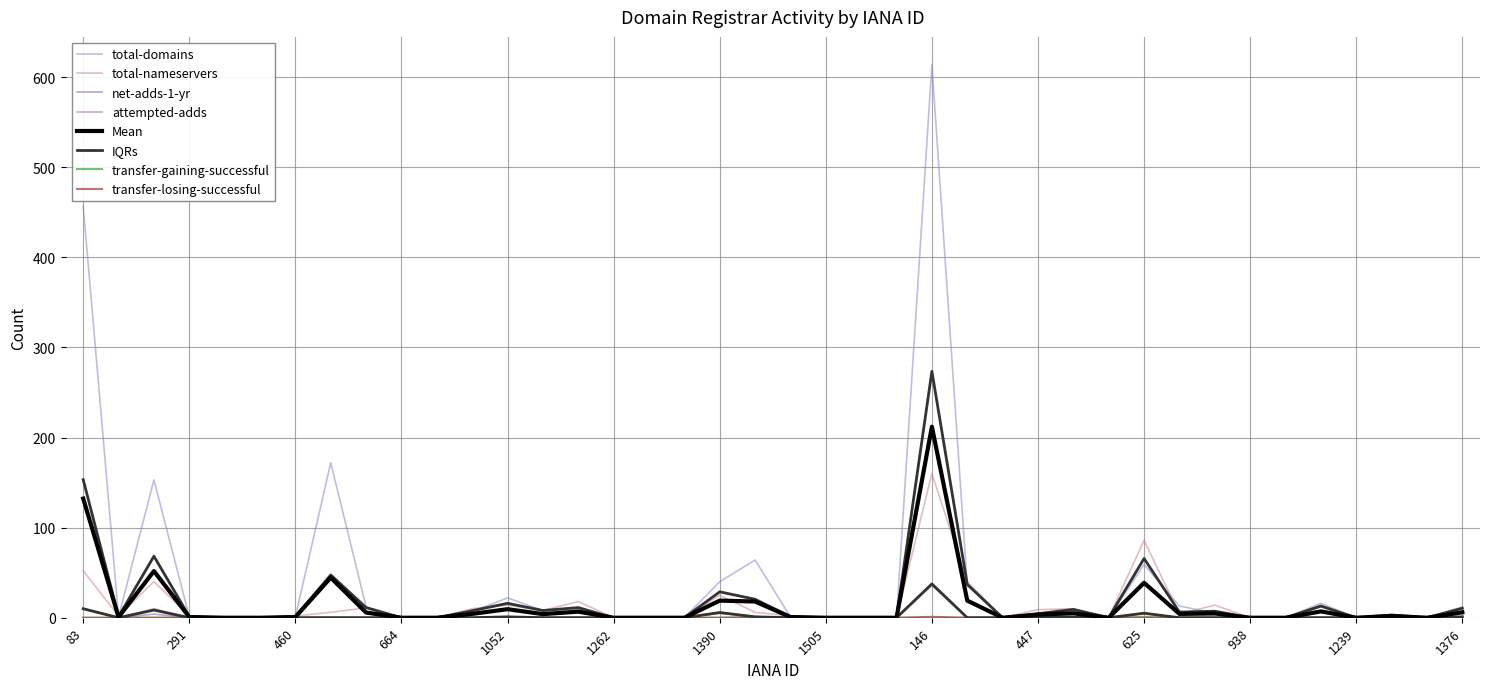

What is the maximum value for transfer-gaining-successful?

1